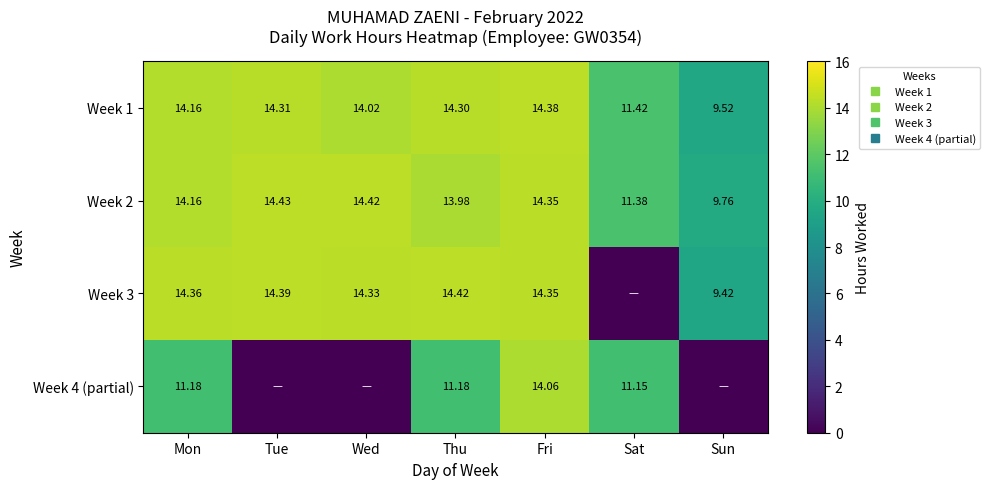

What is the difference between the highest and lowest values at Mon?

3.2